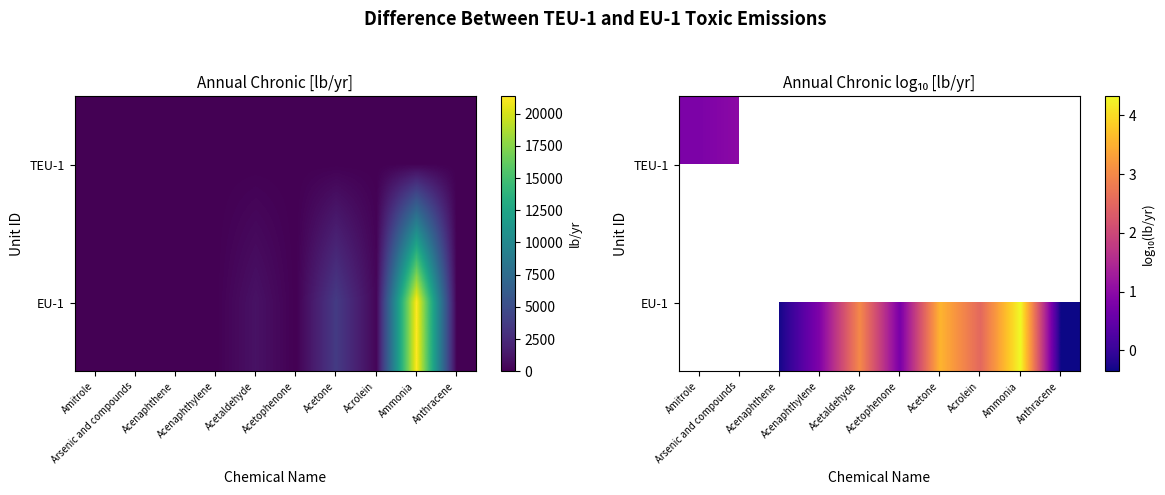

What is the smallest value displayed?

-0.4